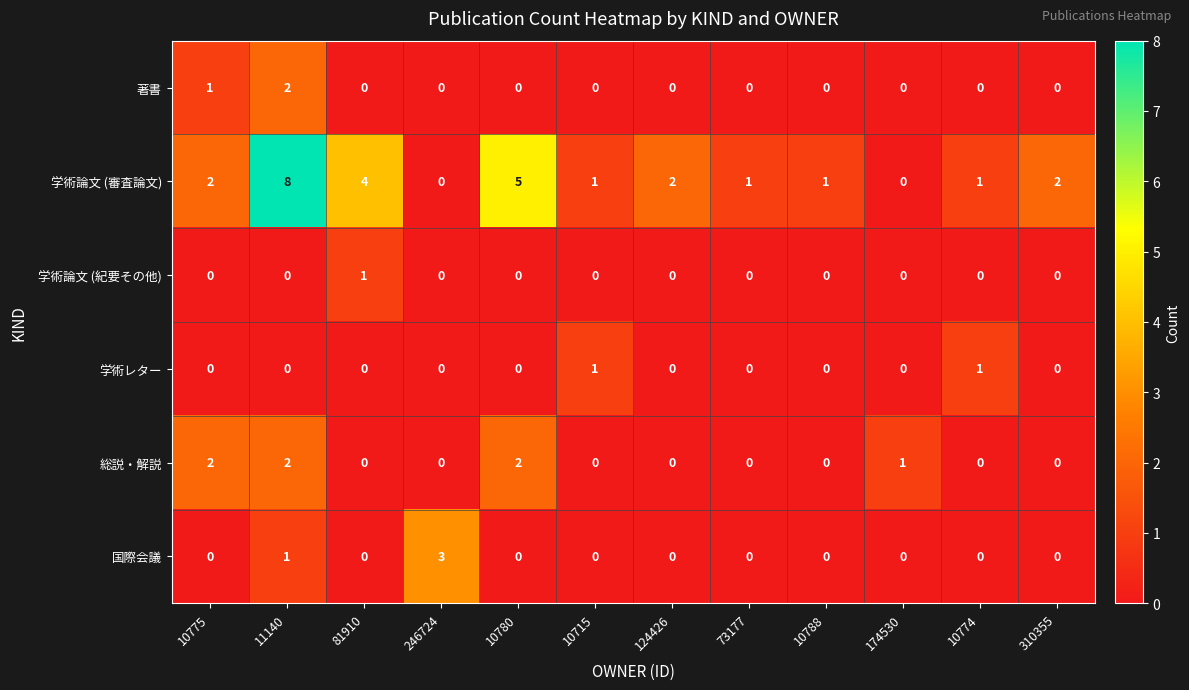

Which series has the largest total across all categories?

学術論文 (審査論文)